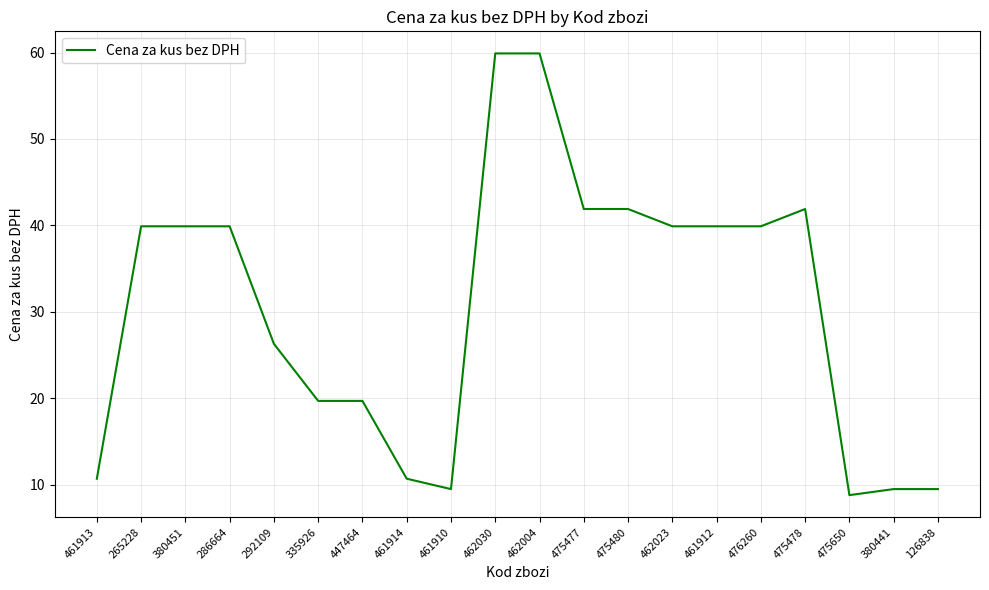

What position from the left is 461914?

8